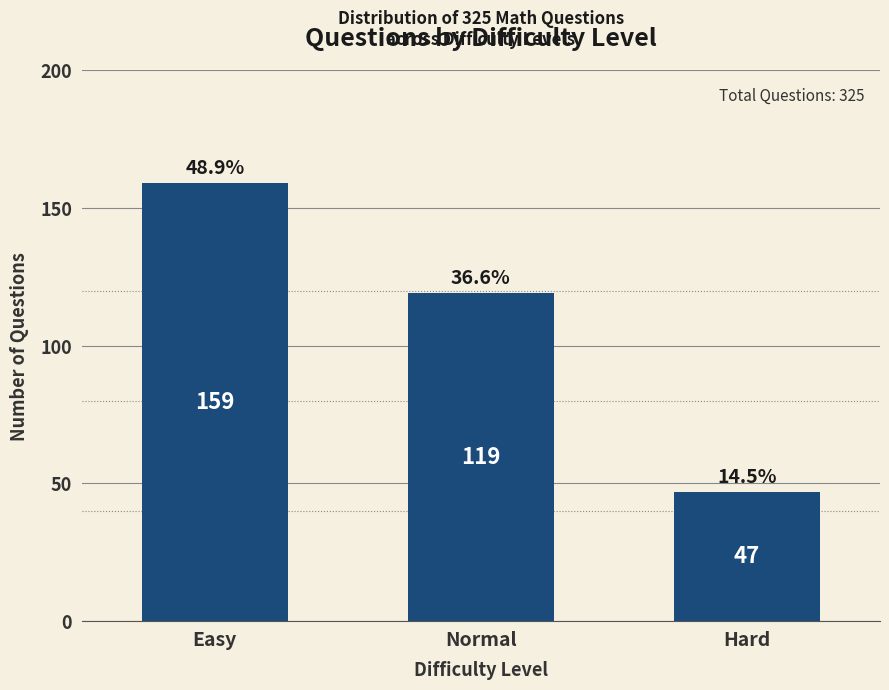

How many data points are less than 119?

1